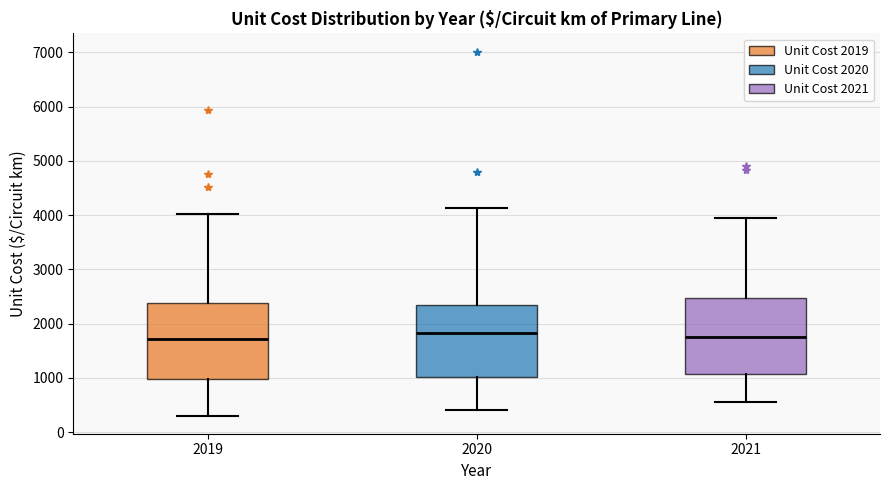

Where is the lower edge of the box at x = 2020 on the y-axis? The values are not printed on the chart, so give them approximately, as read against the axis.

1000